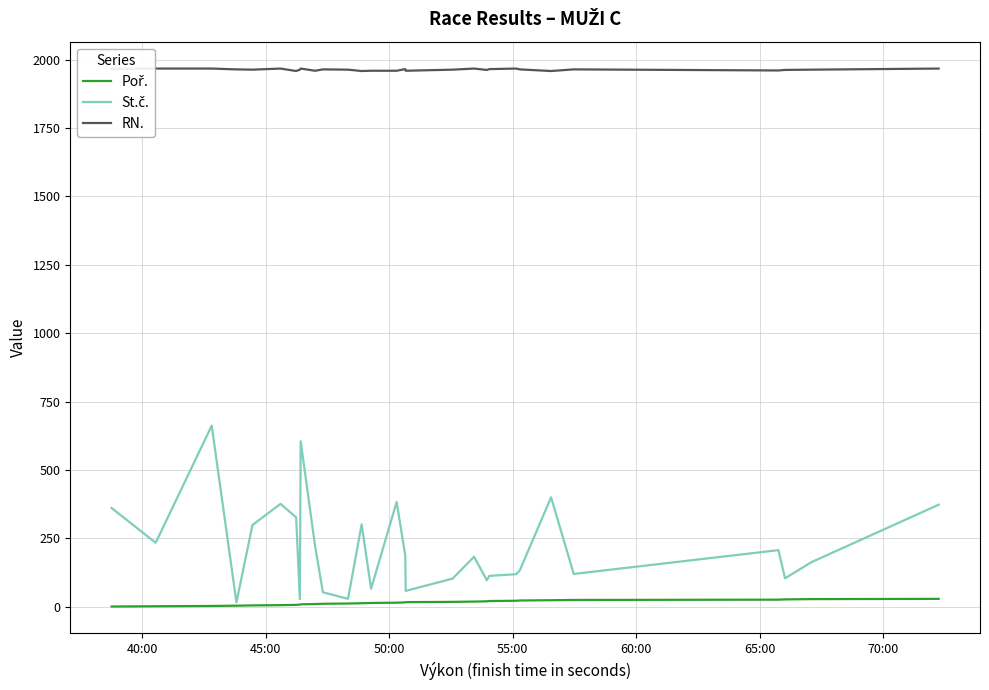

List the series in order of their peak value, highest first.

RN., St.č., Poř.